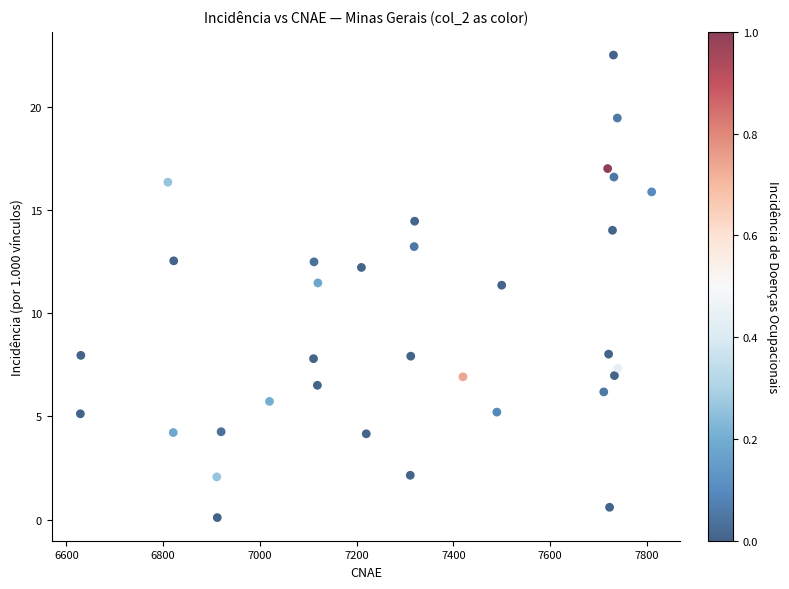

What is the range of Y values (max minus min)?

22.4